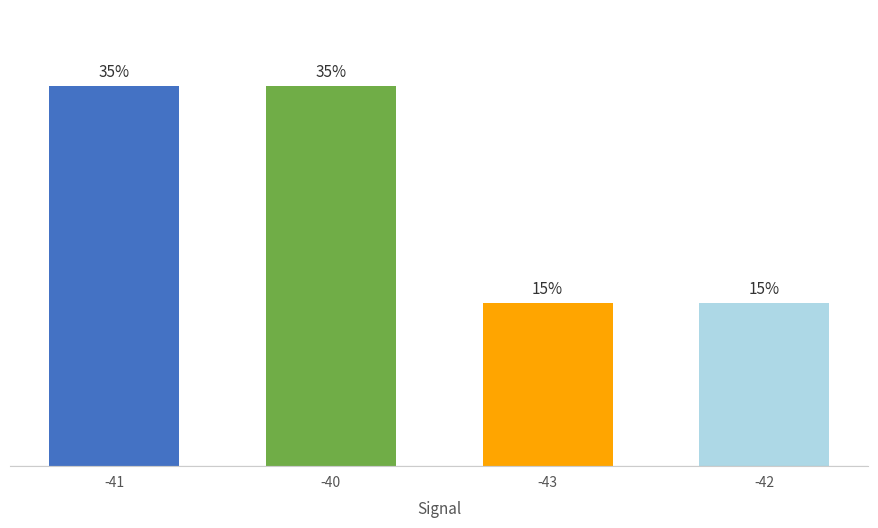

Which category has the lowest value across all series?

-43